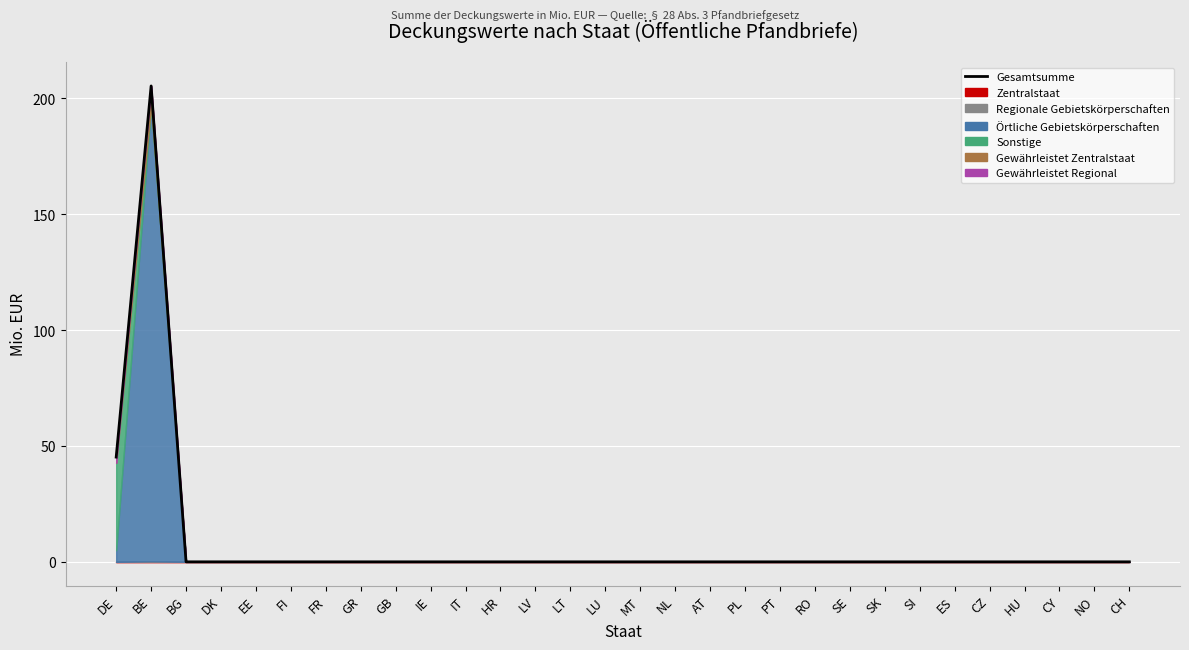

True or false: the data has more than 1 interior local peaks.

False